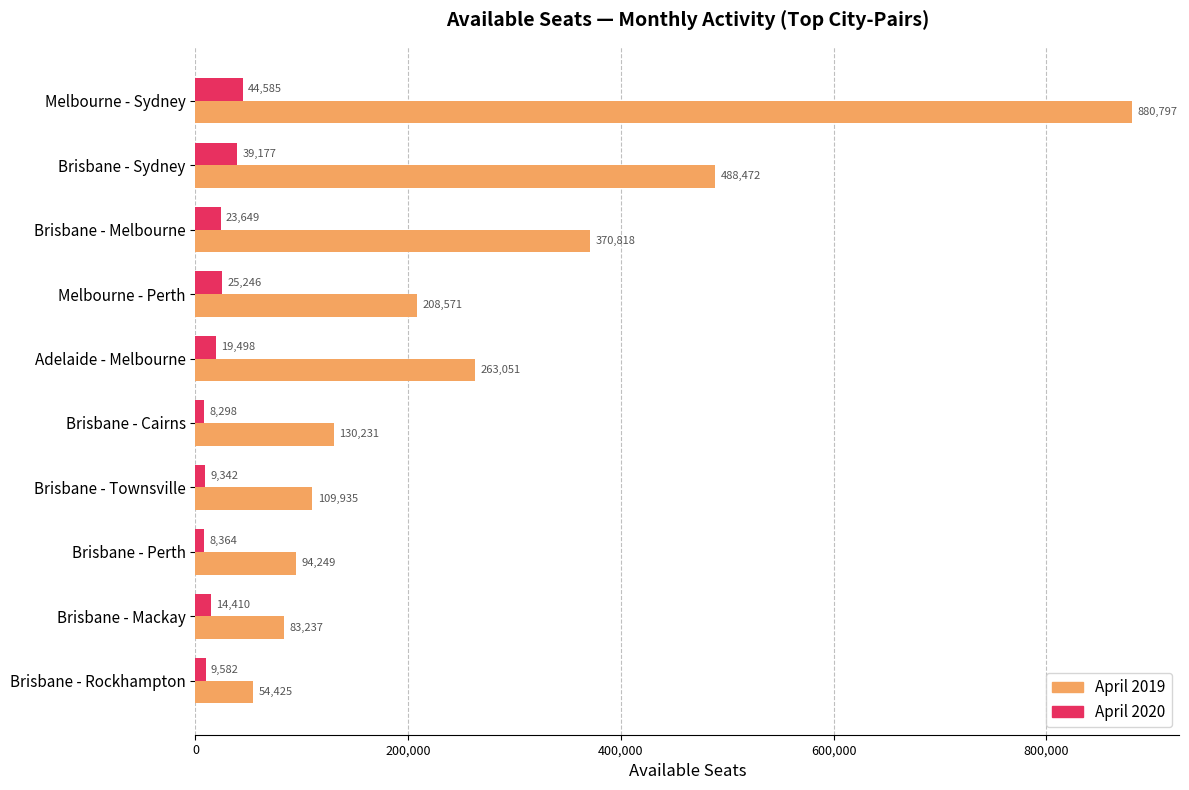

What is the total value across all series at Brisbane - Townsville?

119277